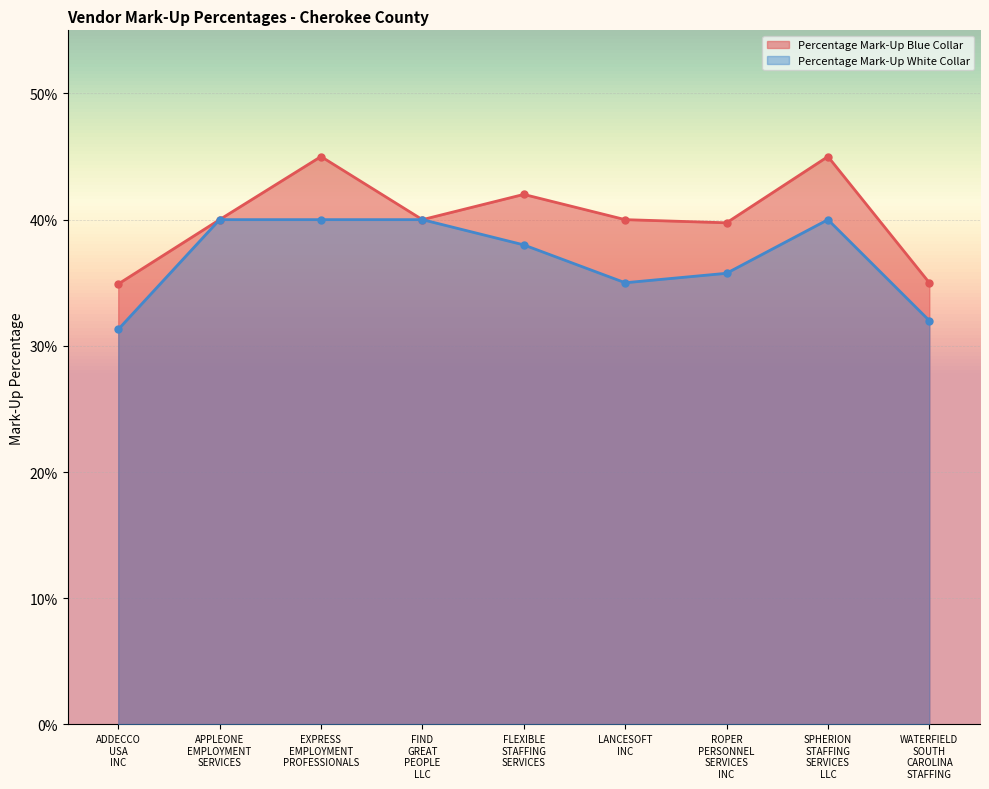

What is the difference between the maximum and minimum values in the Percentage Mark-Up Blue Collar series?

0.1